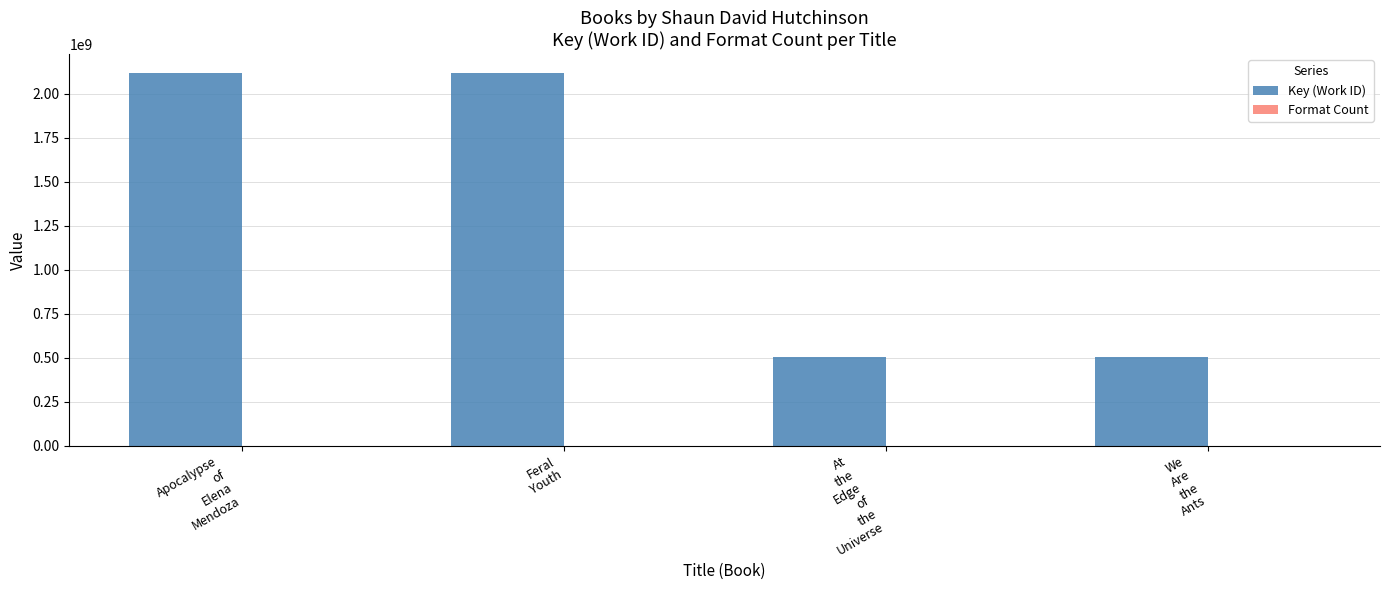

Which series has the largest total across all categories?

Key (Work ID)